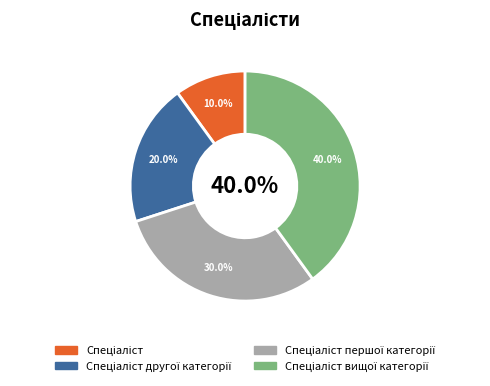

Does Спеціаліст першої категорії account for over 50% of the chart?

No